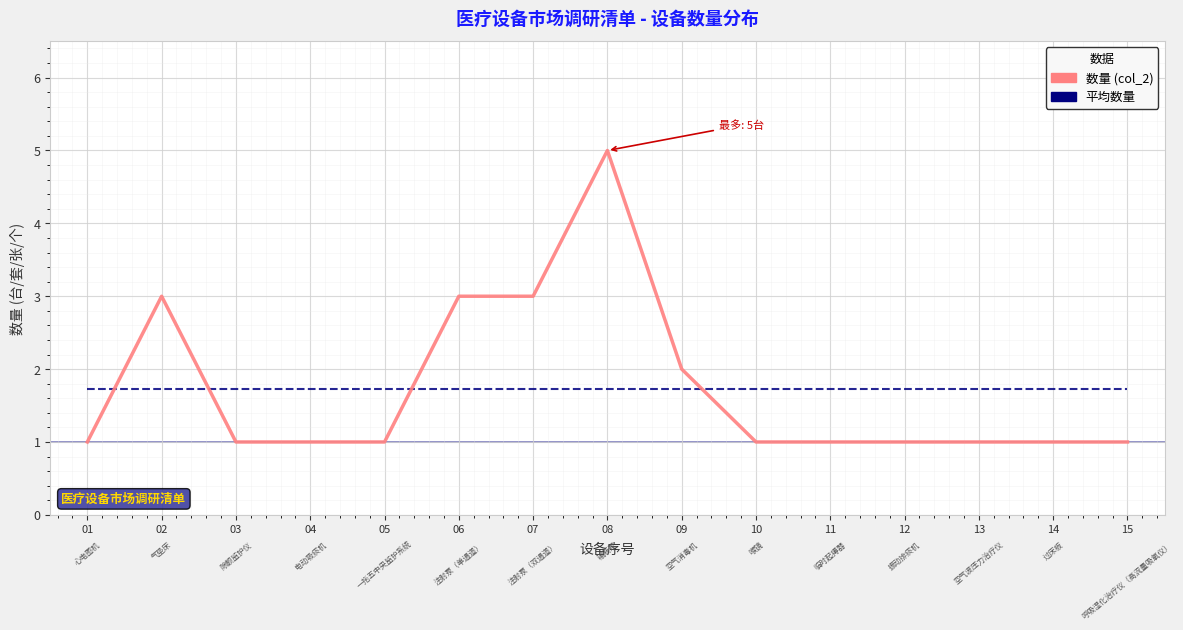

Which series has the largest range (max minus min)?

数量 (col_2)